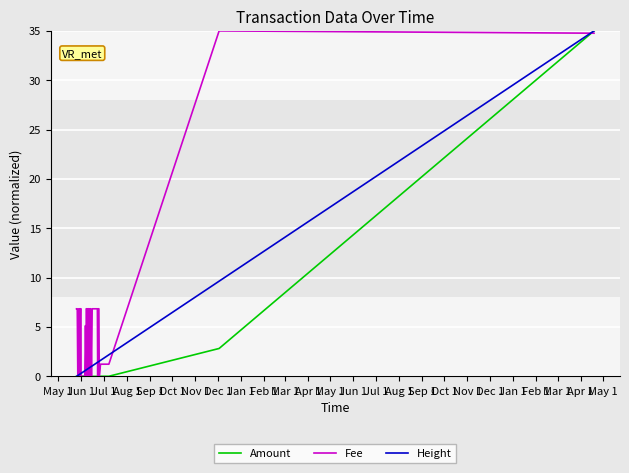

What is the maximum value for Amount?

35.0